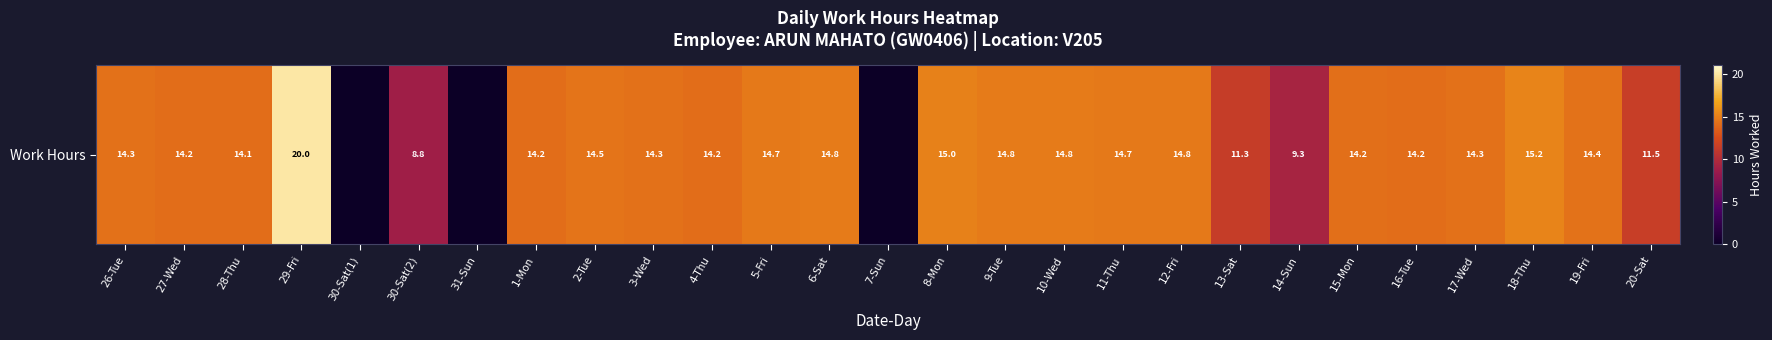

Reading left to right, extract all data points from this chart.

14.3	14.2	14.1	20.0	0.0	8.8	0.0	14.2	14.5	14.3	14.2	14.7	14.8	0.0	15.0	14.8	14.8	14.7	14.8	11.3	9.3	14.2	14.2	14.3	15.2	14.4	11.5